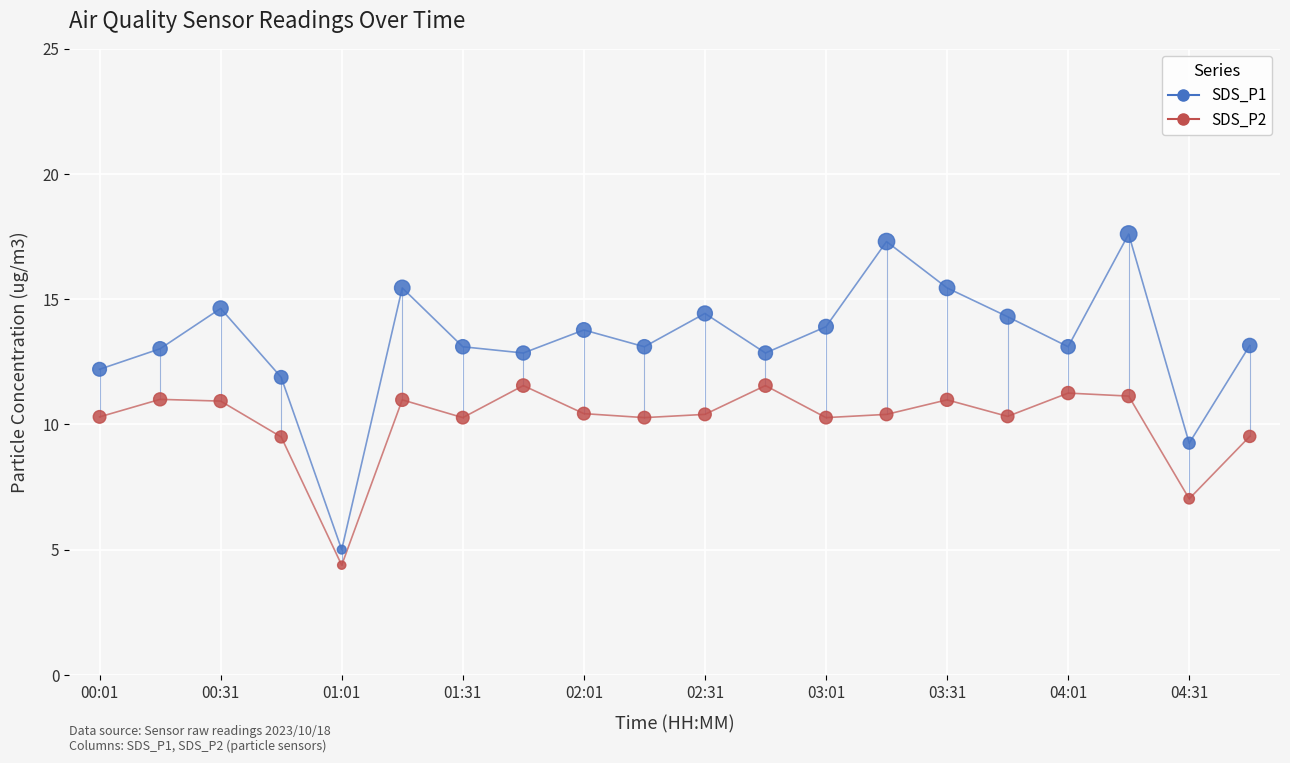

Which series has the widest spread of values?

SDS_P1